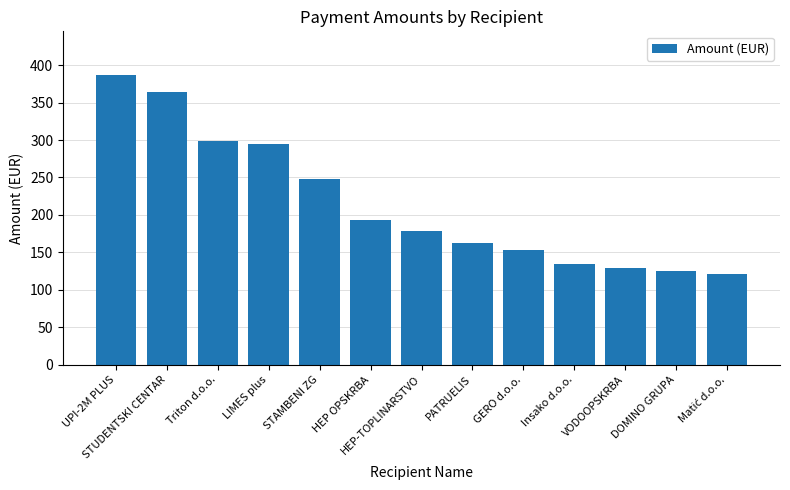

What is the value of the 5th bar from the left?

247.9